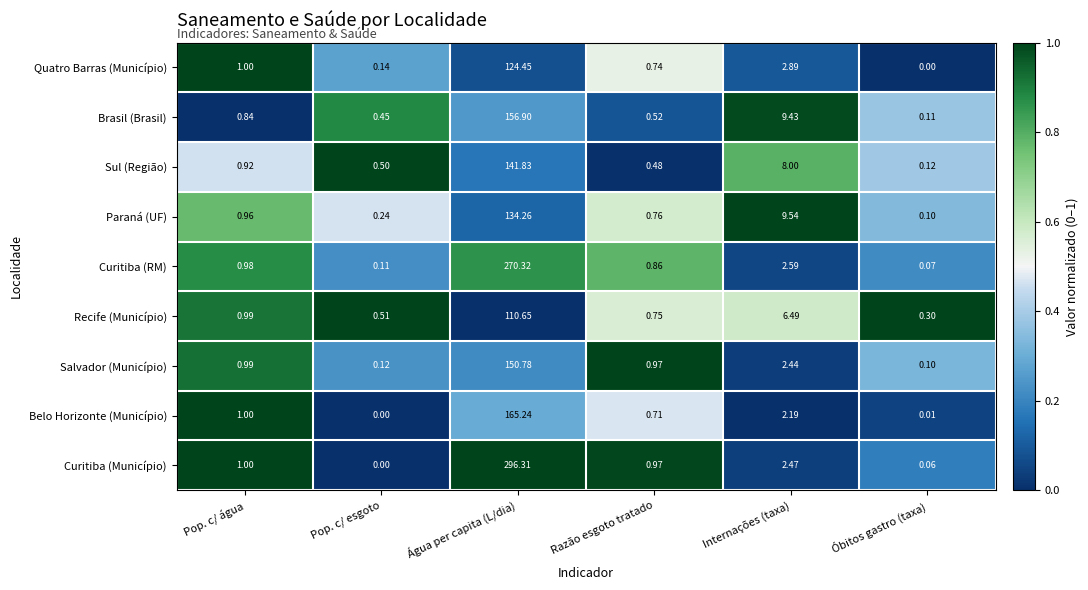

At which category is the sum across all series the highest?

Água per capita (L/dia)